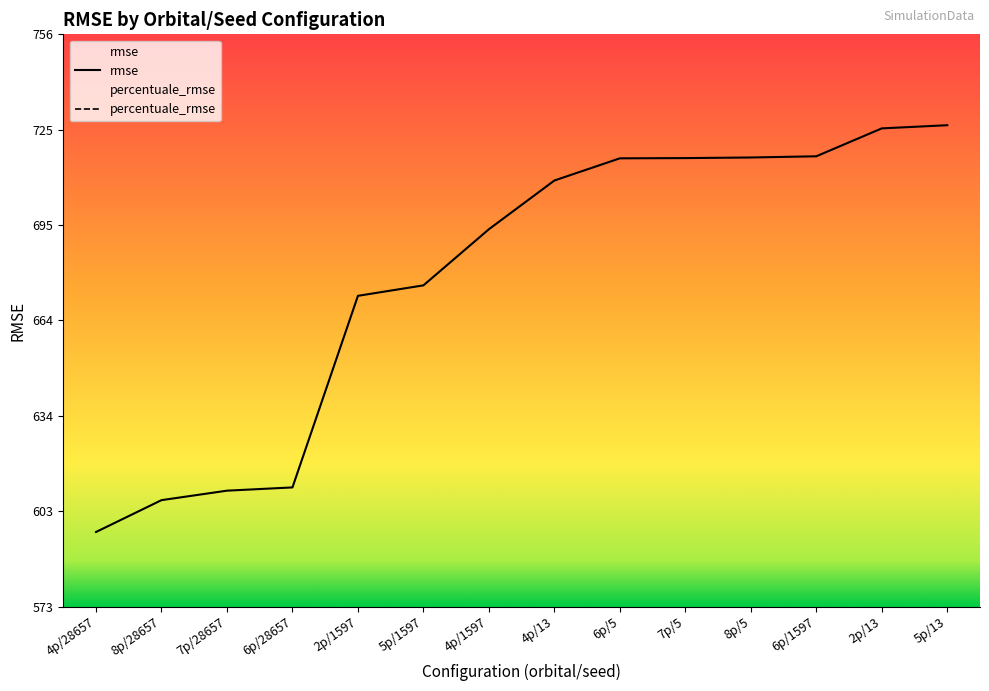

At which category does the chart reach its minimum across all series?

4p/28657